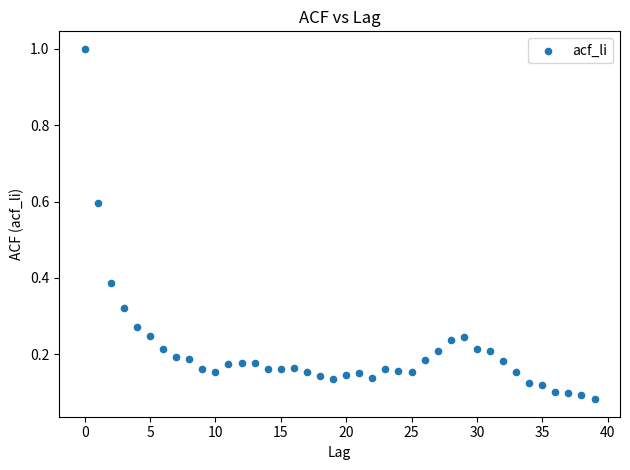

What is the range of Y values (max minus min)?

0.9